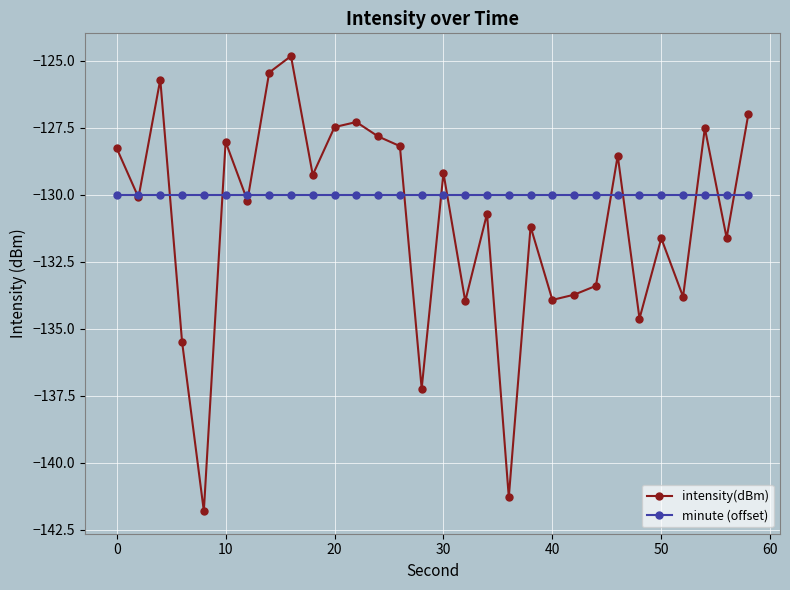

What is the greatest value displayed?

-124.8